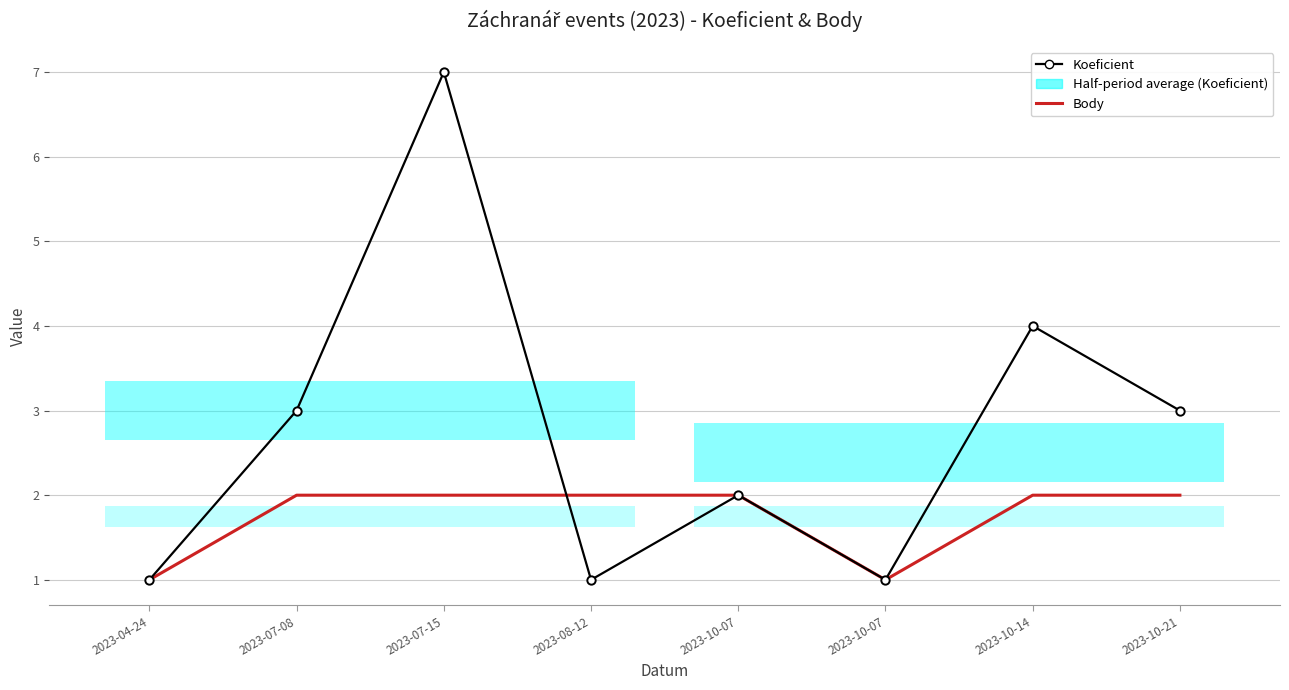

Which series has the largest range (max minus min)?

Koeficient